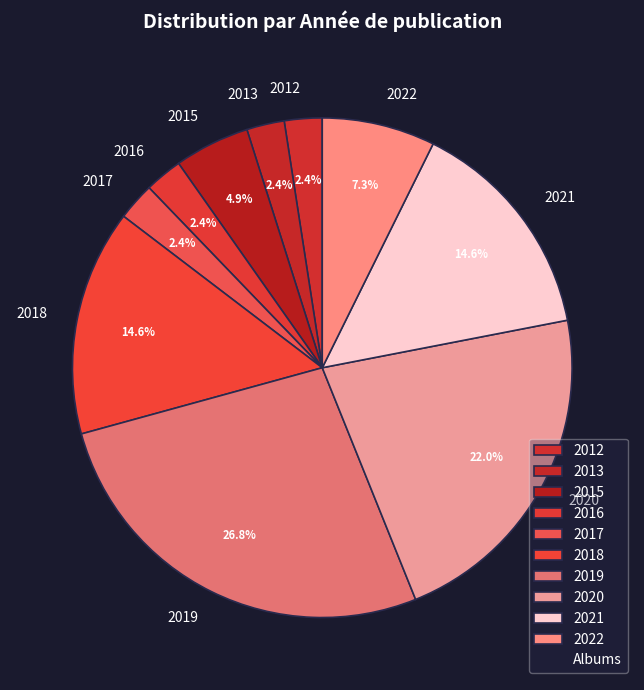

Is 2013 the majority of the pie?

No